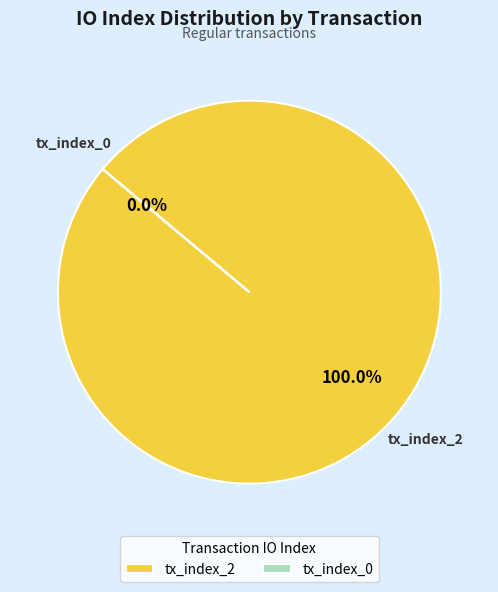

Does tx_index_0 account for over 50% of the chart?

No